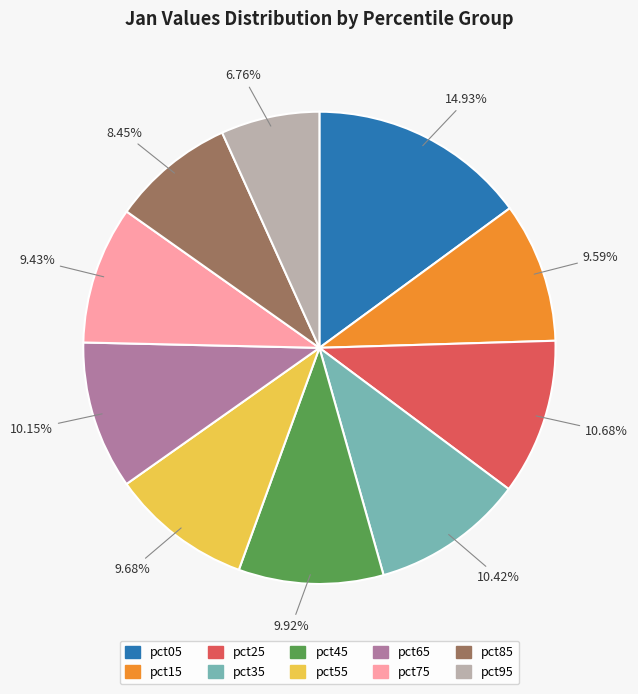

Is it true that pct95 is 21% of the pie?

False